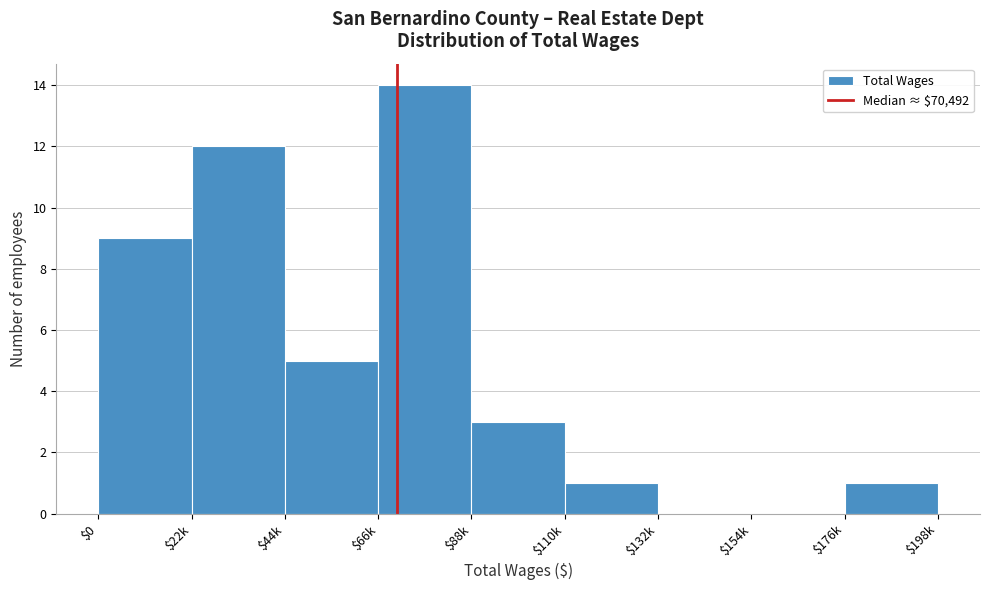

What is the greatest value displayed?

14